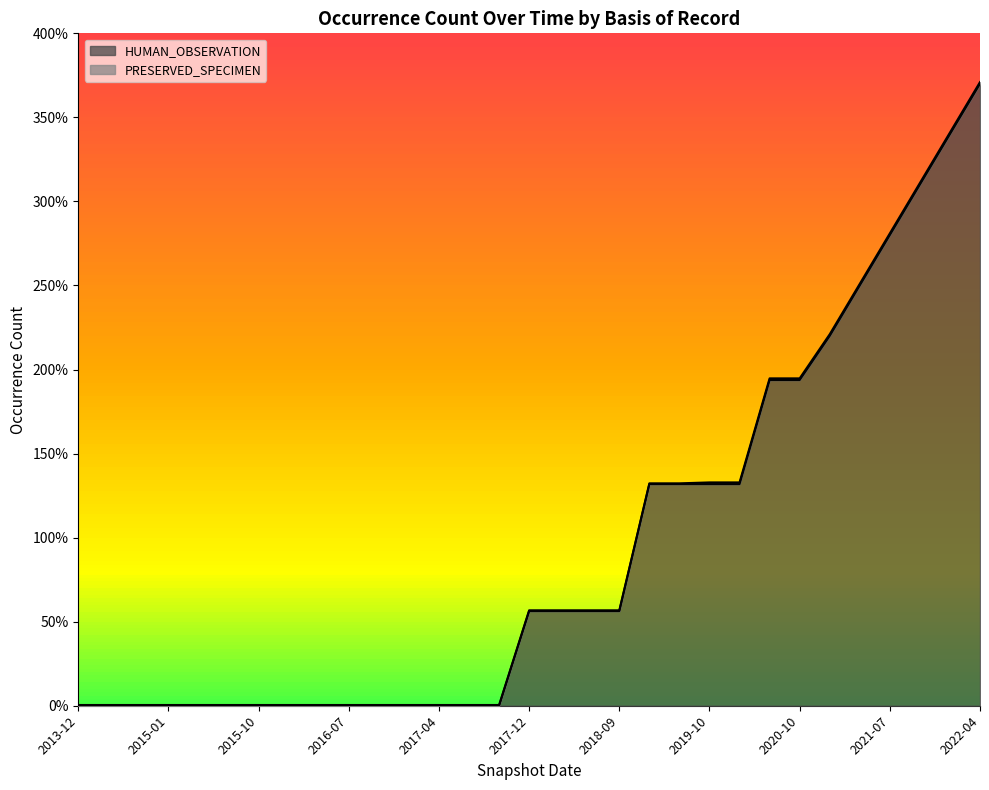

Which category has the lowest value across all series?

2013-12